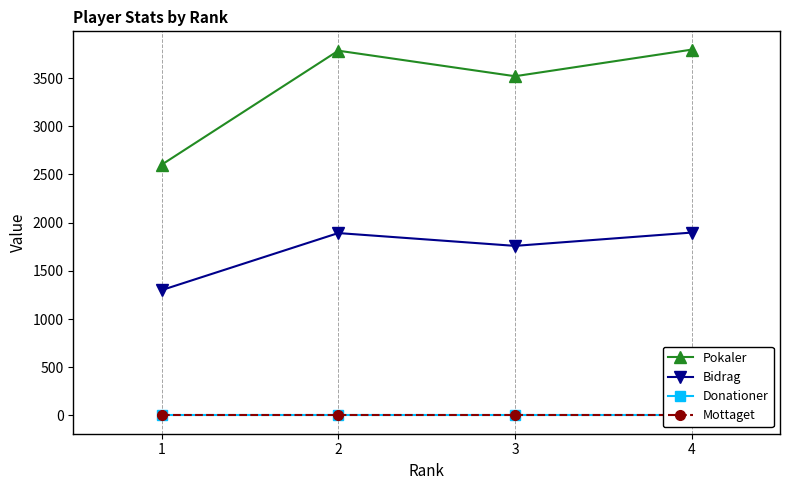

At which label is Donationer closest to 0?

1